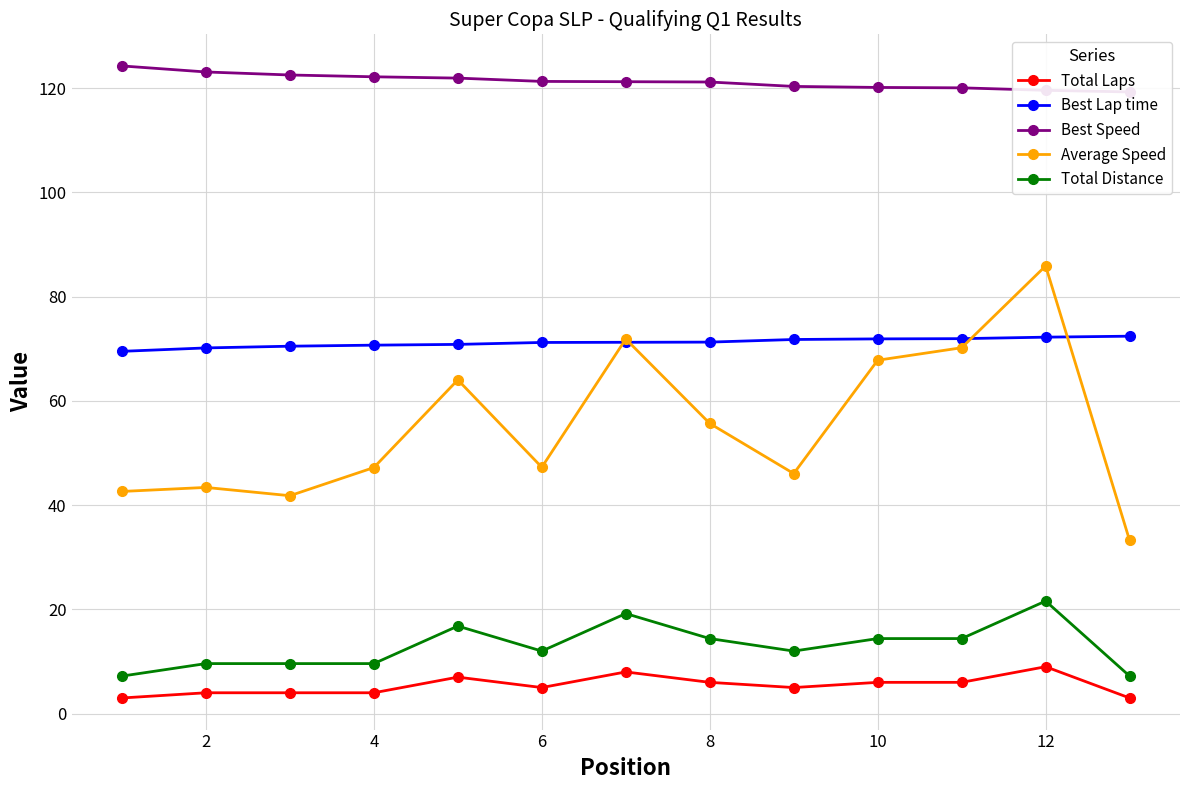

What is the sum of the Best Speed values at 10 and 8?

241.7